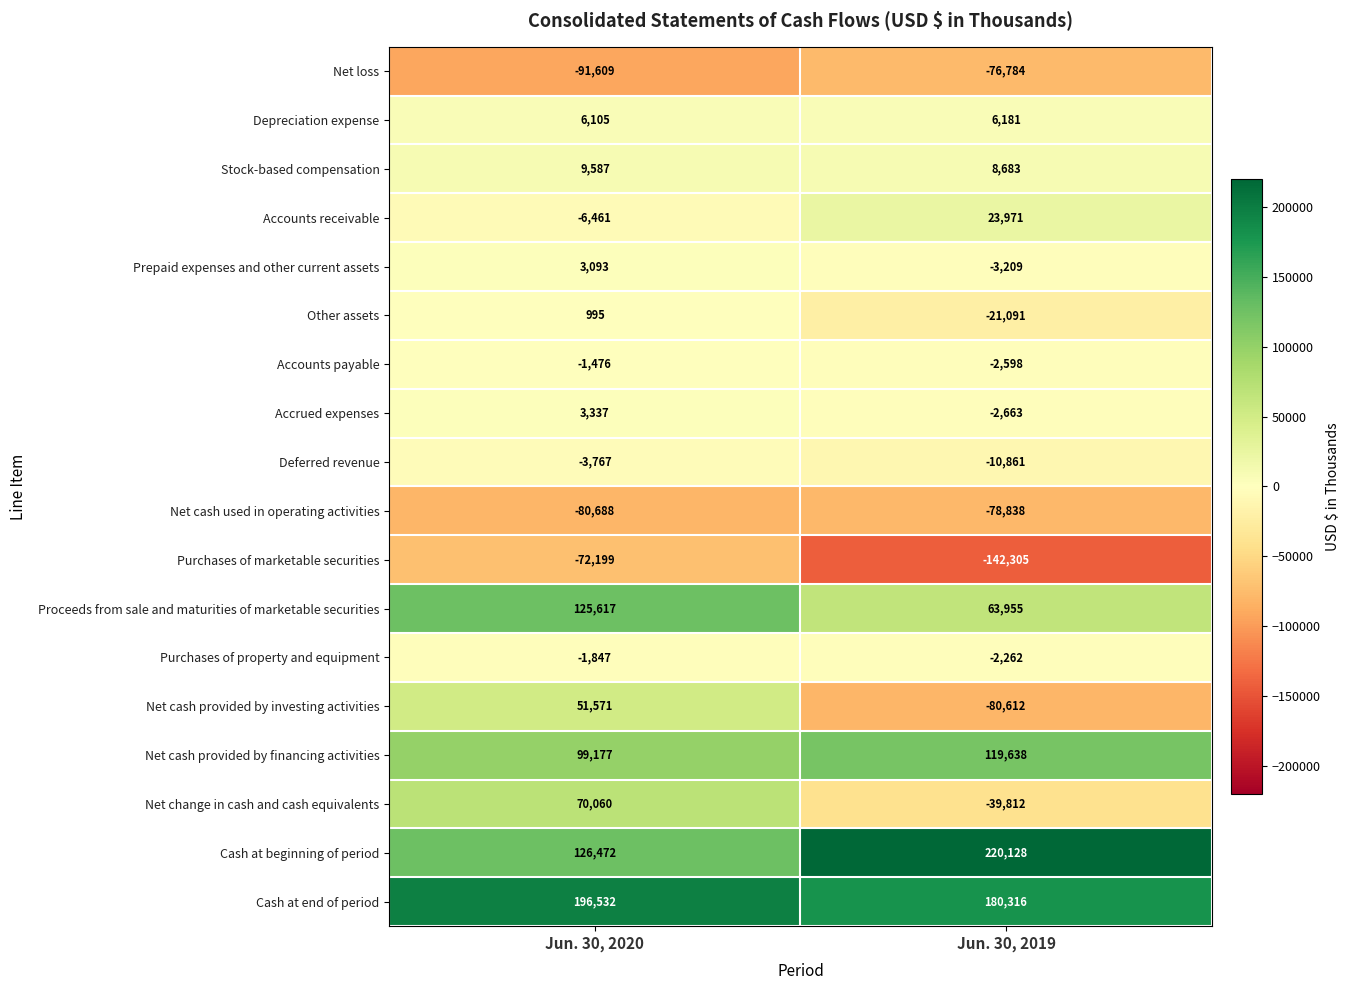

Where is Net loss nearest to the value -84196?

Jun. 30, 2019